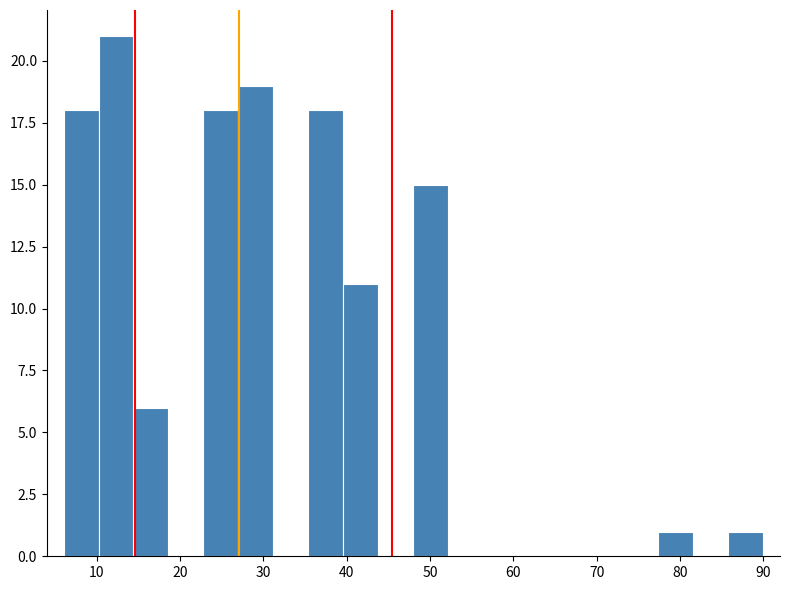

Over which range of the x-axis is the bar tallest?

10.2 to 14.4